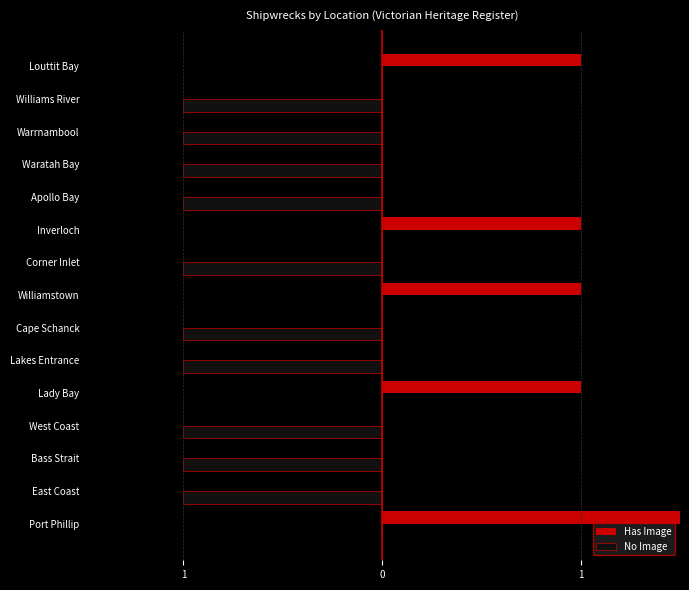

Rank the series by their average value, from lowest to highest.

No Image, Has Image